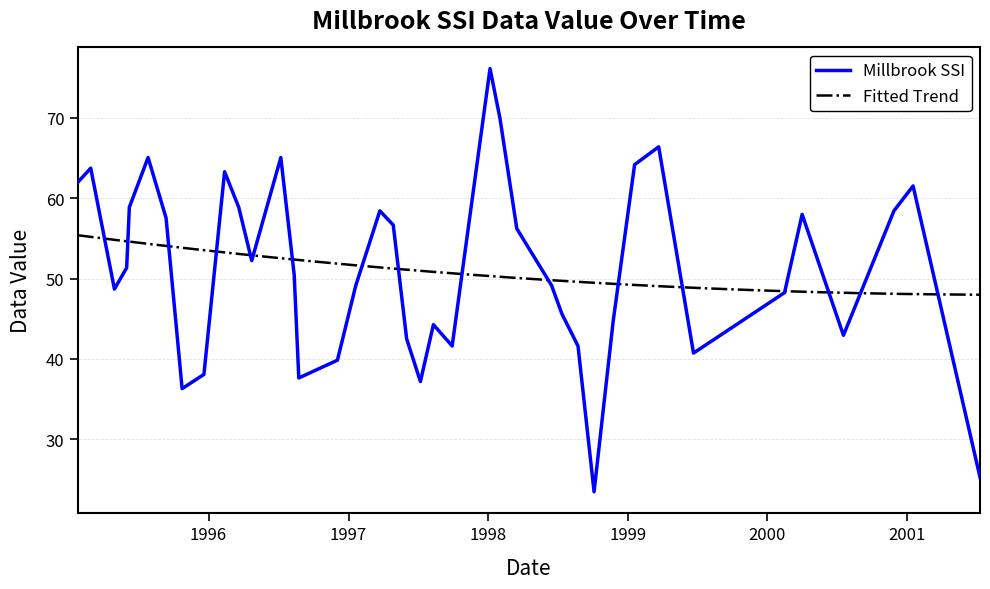

What is the highest value of the Millbrook SSI series?

76.1